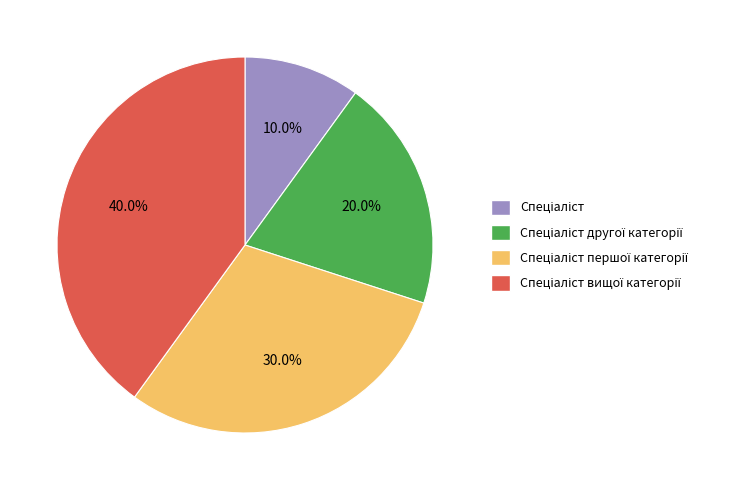

Is there any slice that represents more than half of the pie?

No